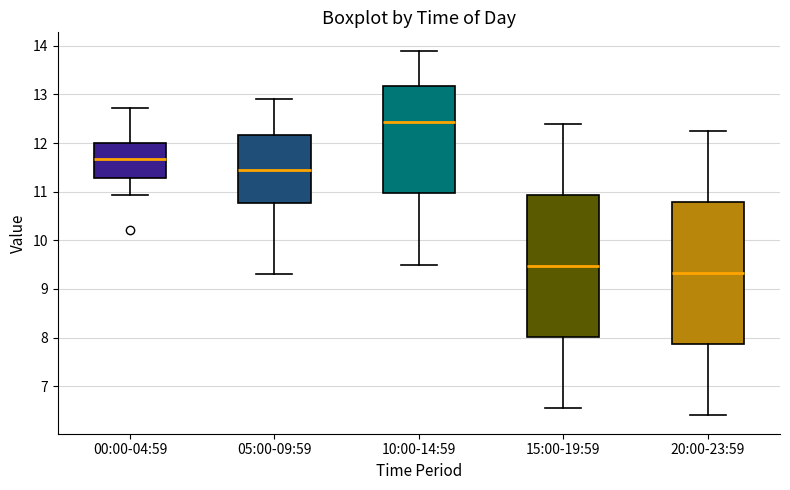

Reading left to right, read every box against the y-axis: the position of its median line, the range the box covers, and the ends of its whiskers. The values are not printed on the chart, so give them approximately, as read against the axis.

00:00-04:59: median 11.7, box 11.3 to 12.0, whiskers 10.9 to 12.7
05:00-09:59: median 11.5, box 10.8 to 12.2, whiskers 9.3 to 12.9
10:00-14:59: median 12.4, box 11.0 to 13.2, whiskers 9.5 to 13.9
15:00-19:59: median 9.5, box 8.0 to 10.9, whiskers 6.6 to 12.4
20:00-23:59: median 9.3, box 7.9 to 10.8, whiskers 6.4 to 12.3